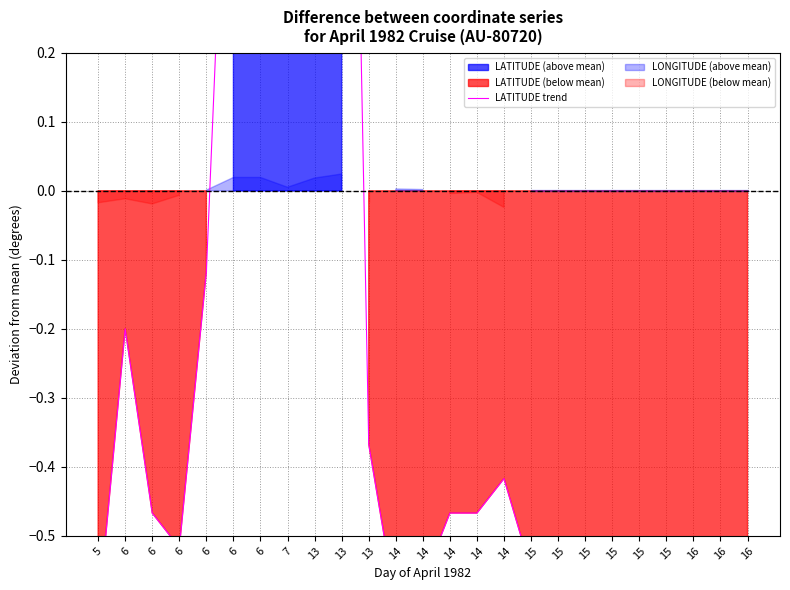

The chart shows a value of -0.6 at 14. True or false?

True